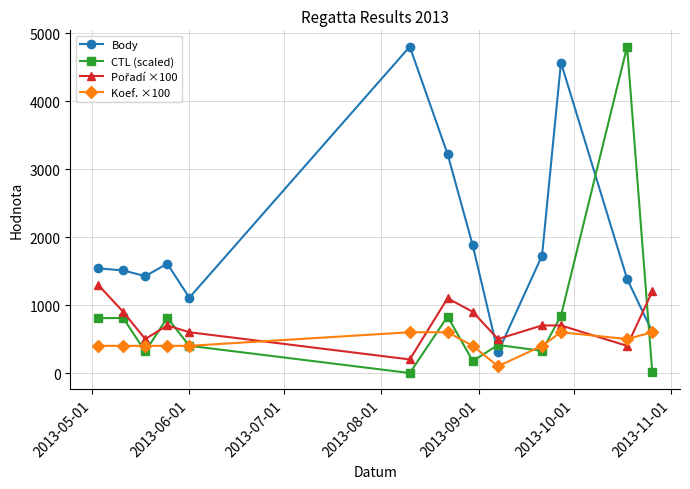

In Body, how many points are lower than both neighbors (excluding endpoints)?

3